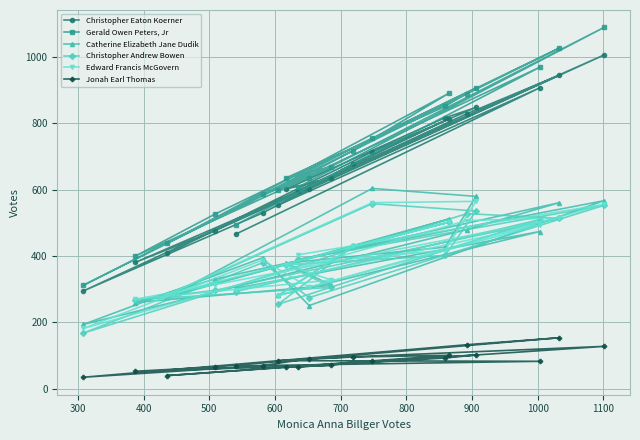

Rank the series by their maximum value, from lowest to highest.

Jonah Earl Thomas, Christopher Andrew Bowen, Edward Francis McGovern, Catherine Elizabeth Jane Dudik, Christopher Eaton Koerner, Gerald Owen Peters, Jr